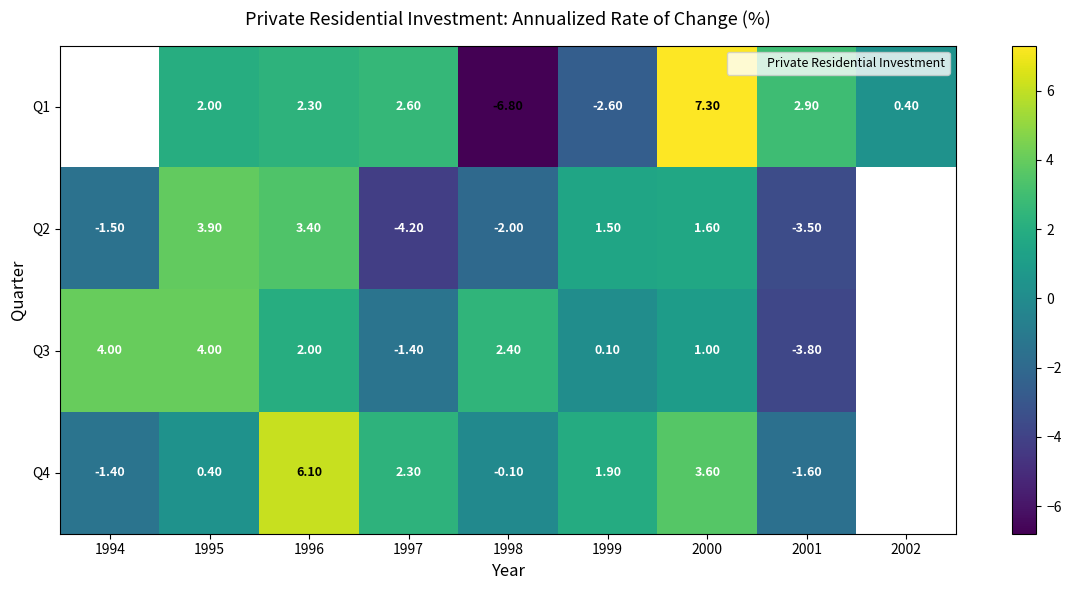

The Q3 series shows 1.0 at 2000. True or false?

True